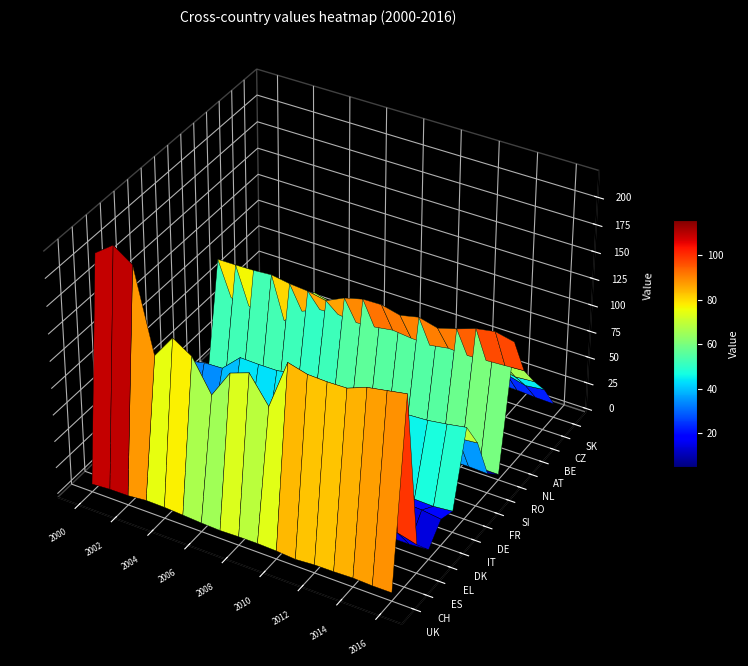

How many series are shown in this chart?

15